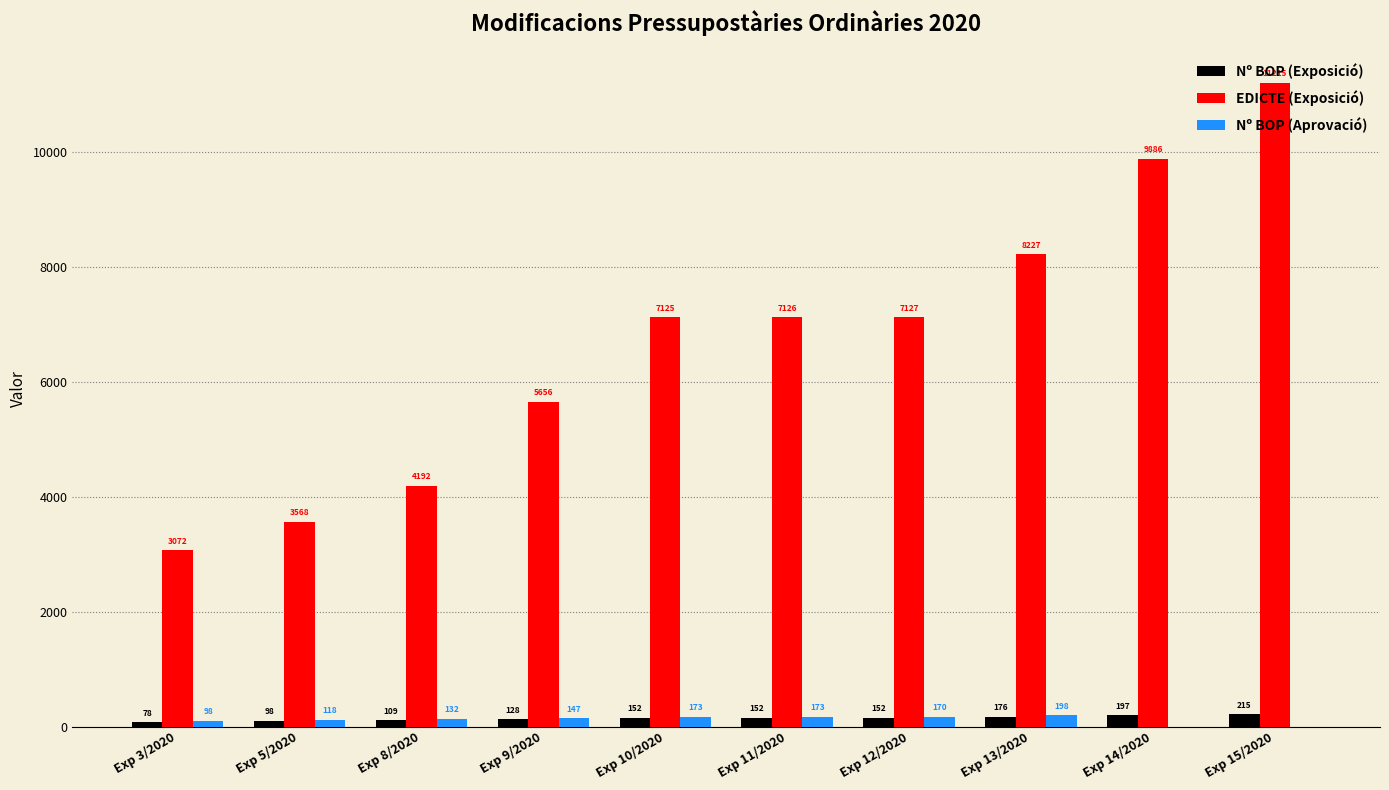

What is the maximum value for Nº BOP (Aprovació)?

198